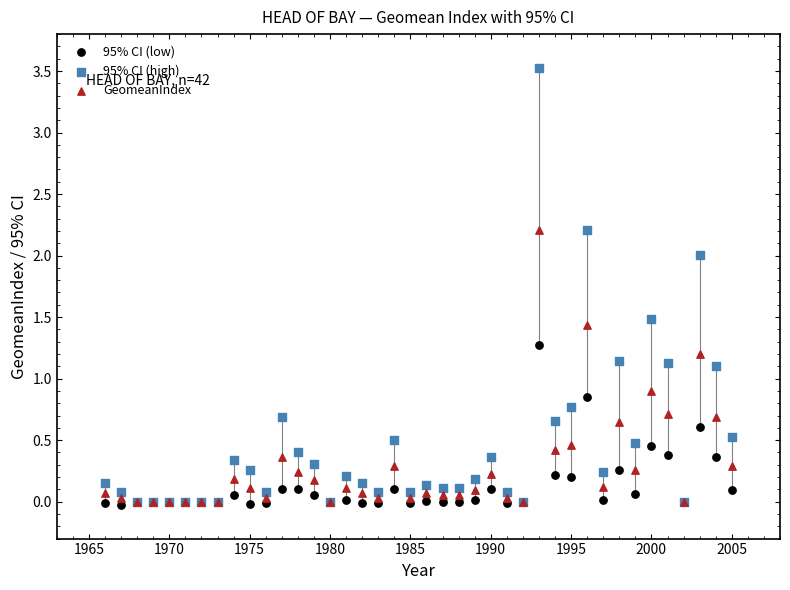

Which series contains the highest Y value?

95% CI (high)